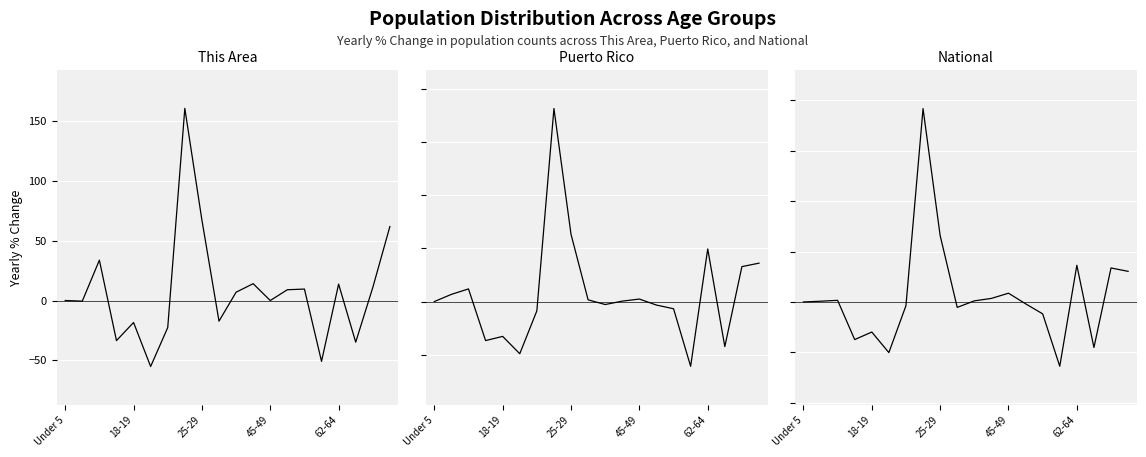

How many interior local valleys does the National series have?

5